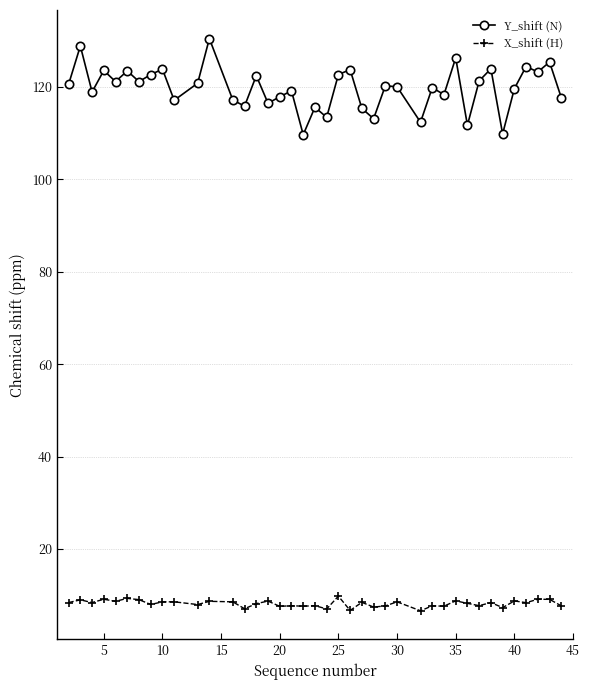

What is the difference between the second highest and second lowest values in the Y_shift (N) series?

19.0